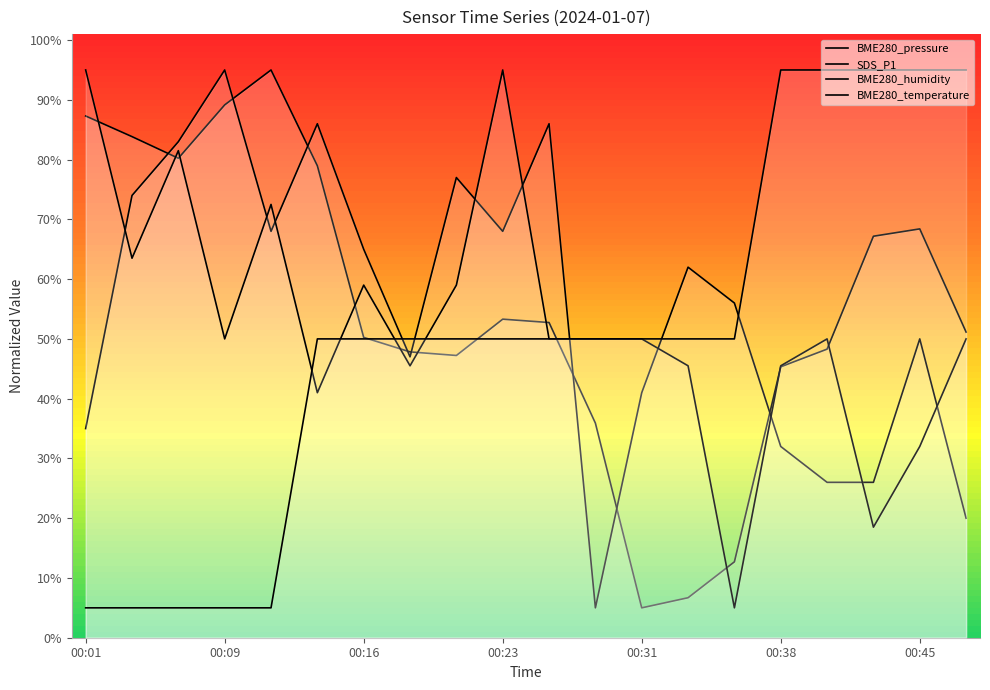

What is the sum of all BME280_temperature values?

1000.0